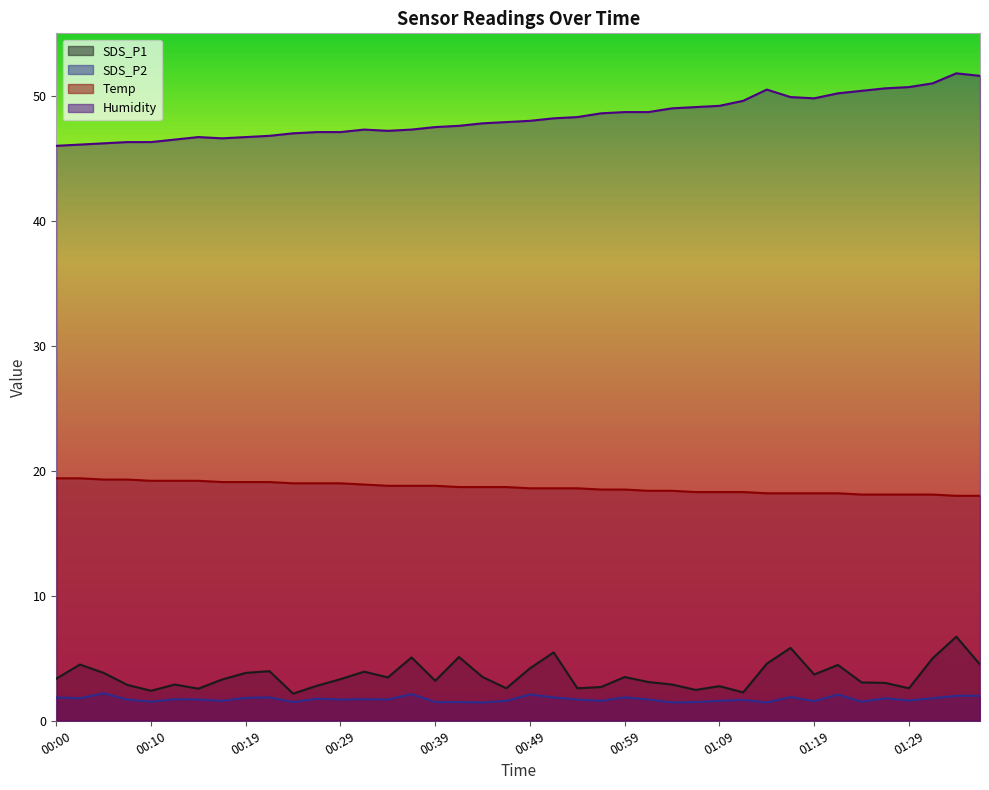

Rank the series by their maximum value, from lowest to highest.

SDS_P2, SDS_P1, Temp, Humidity